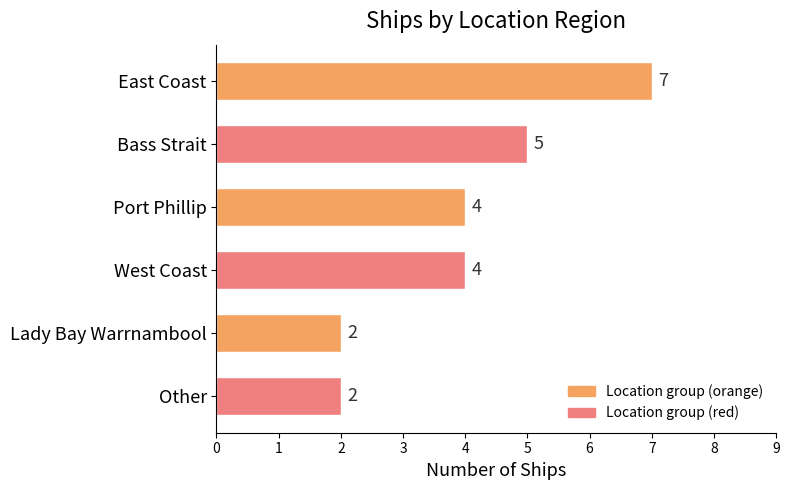

What is the maximum value shown in the chart?

7